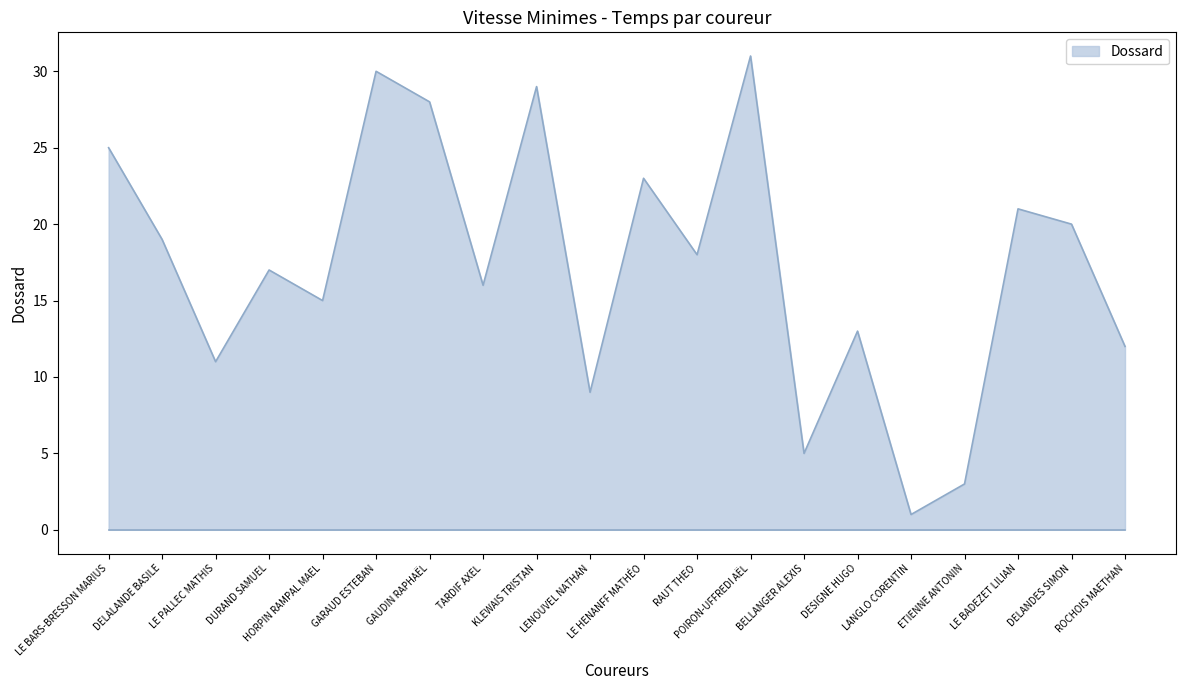

What position from the right is ROCHOIS MAETHAN?

1